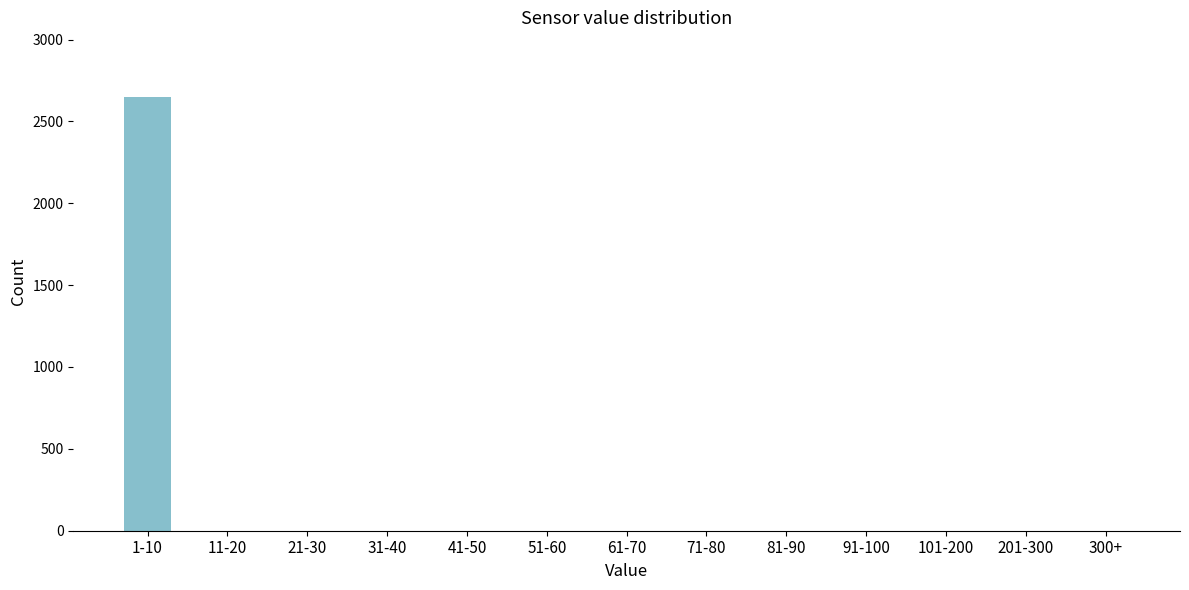

Reading right to left, transcribe all the data shown in this chart.

300+=0	201-300=0	101-200=0	91-100=0	81-90=0	71-80=0	61-70=0	51-60=0	41-50=0	31-40=0	21-30=0	11-20=0	1-10=2647